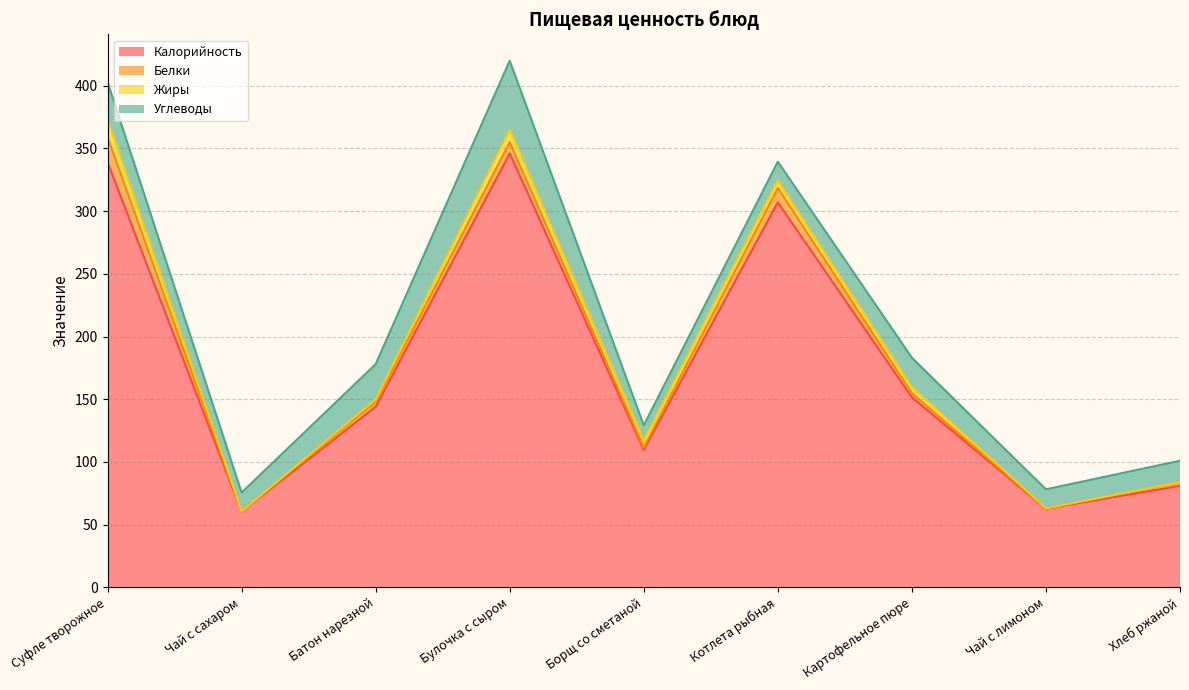

True or false: Жиры and Углеводы intersect in this chart.

False